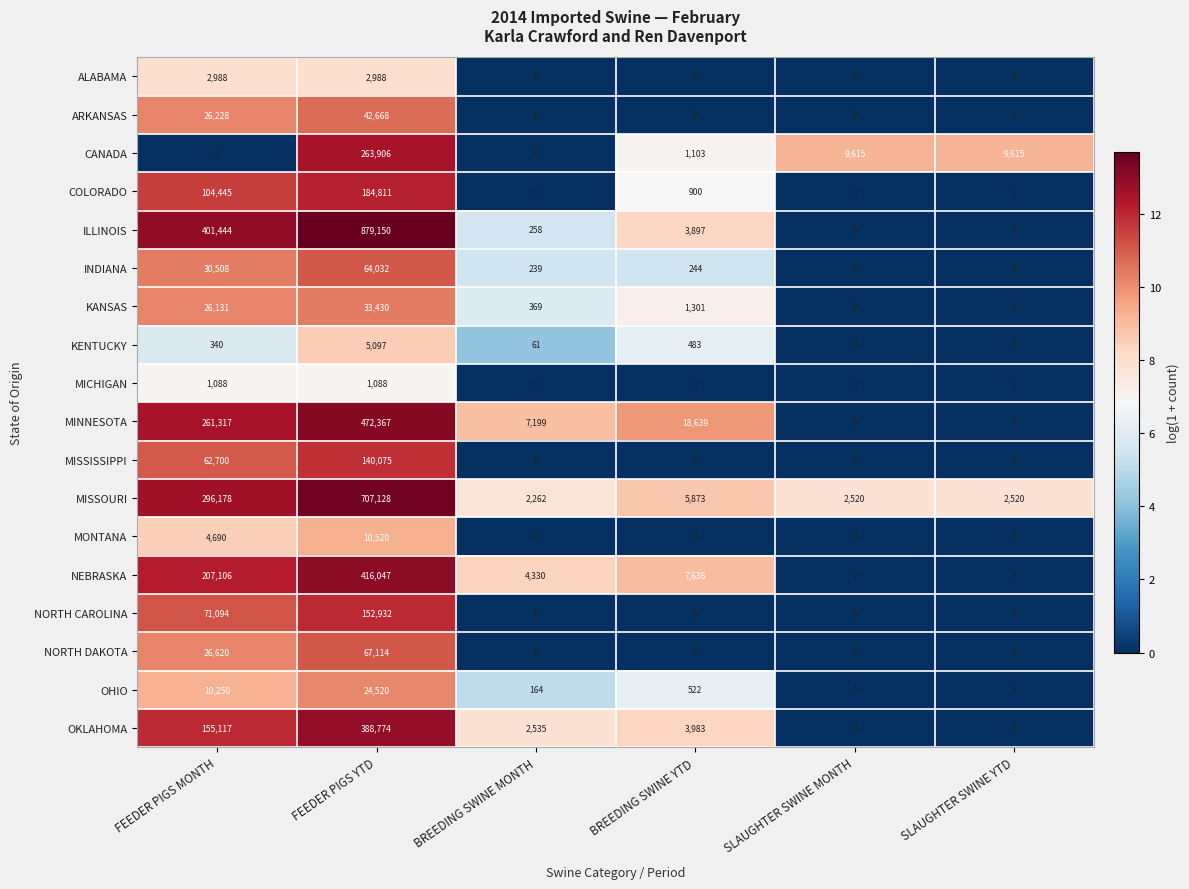

What is the maximum value shown in the chart?

879150